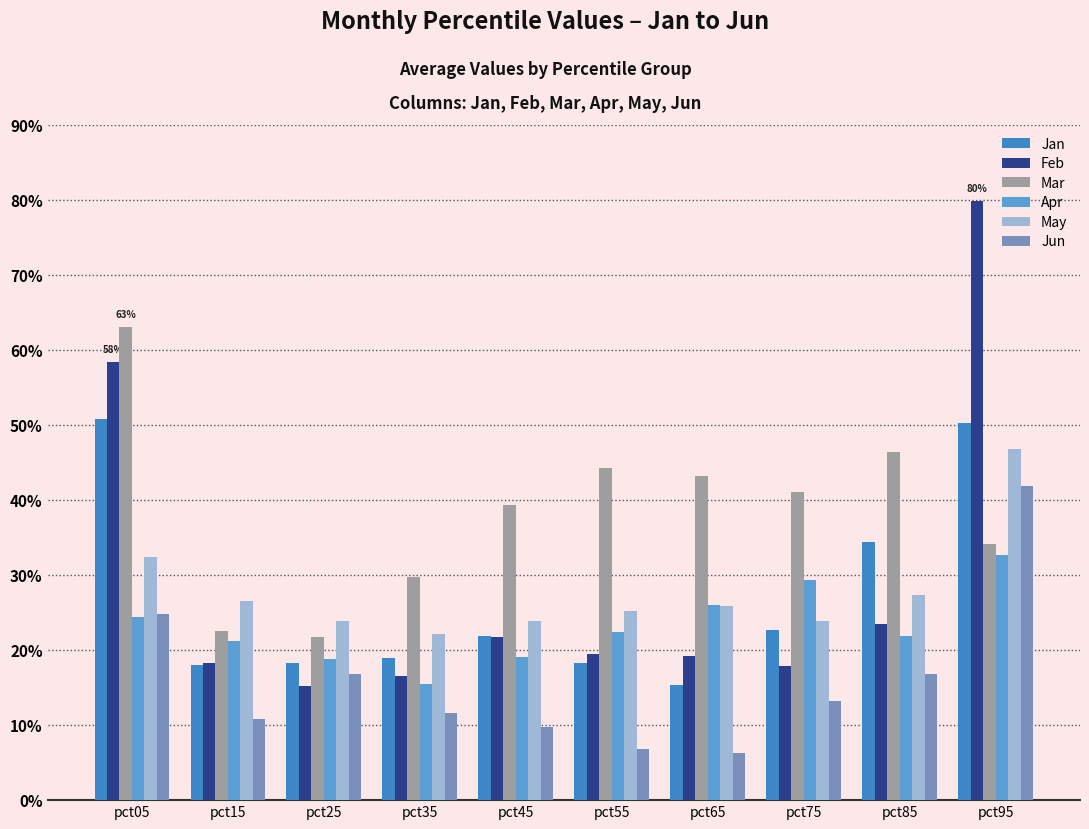

Is the value of Feb at pct95 greater than the value of May at pct55?

Yes